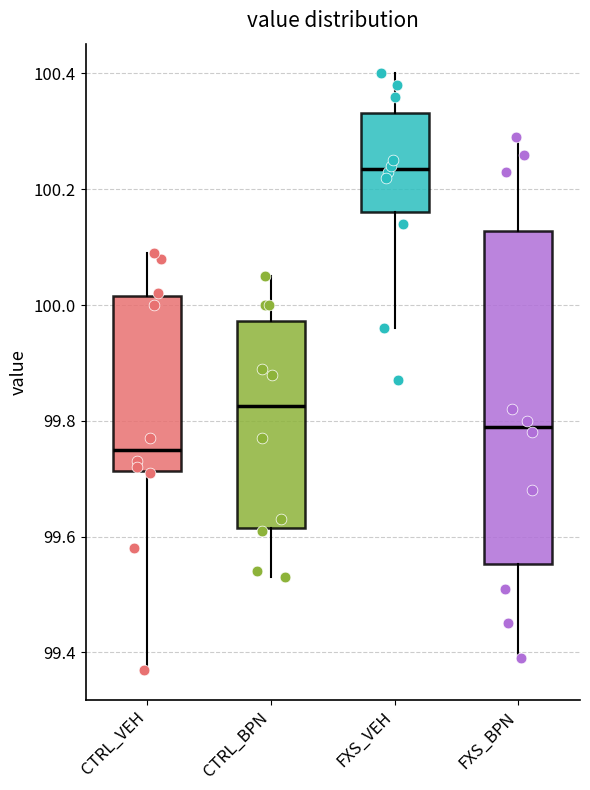

Reading left to right, read every box against the y-axis: the position of its median line, the range the box covers, and the ends of its whiskers. The values are not printed on the chart, so give them approximately, as read against the axis.

CTRL_VEH: median 99.76, box 99.72 to 100.02, whiskers 99.38 to 100.10
CTRL_BPN: median 99.82, box 99.62 to 99.98, whiskers 99.54 to 100.06
FXS_VEH: median 100.24, box 100.16 to 100.34, whiskers 99.96 to 100.40
FXS_BPN: median 99.80, box 99.56 to 100.12, whiskers 99.40 to 100.30